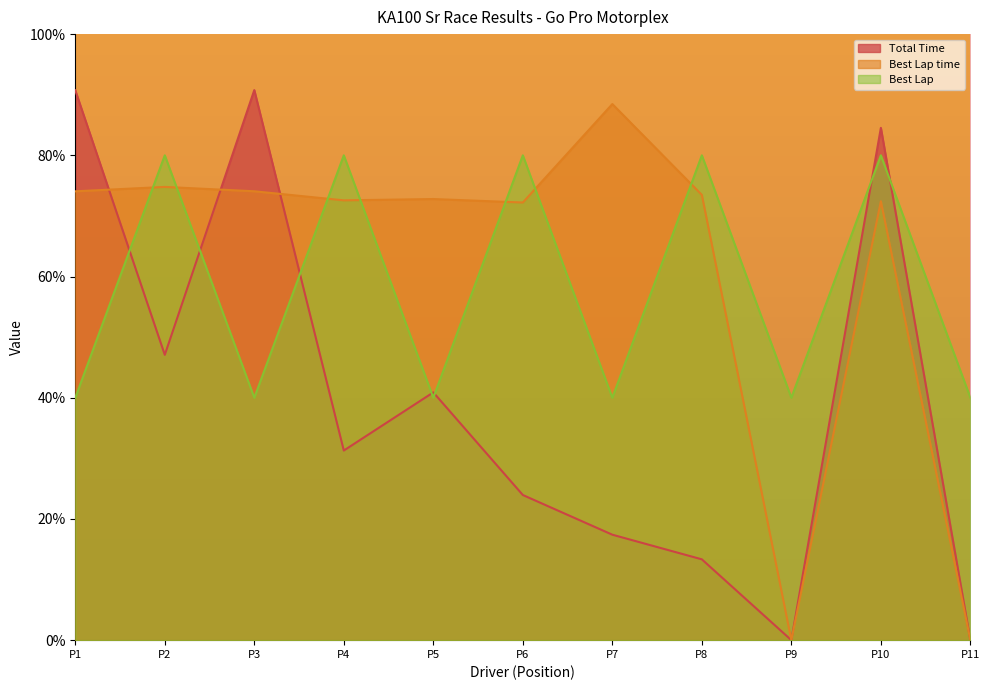

How many data points does each series have?

11